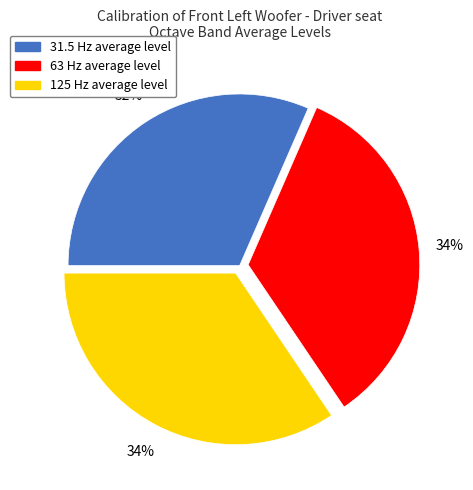

Is there a majority slice in this chart?

No